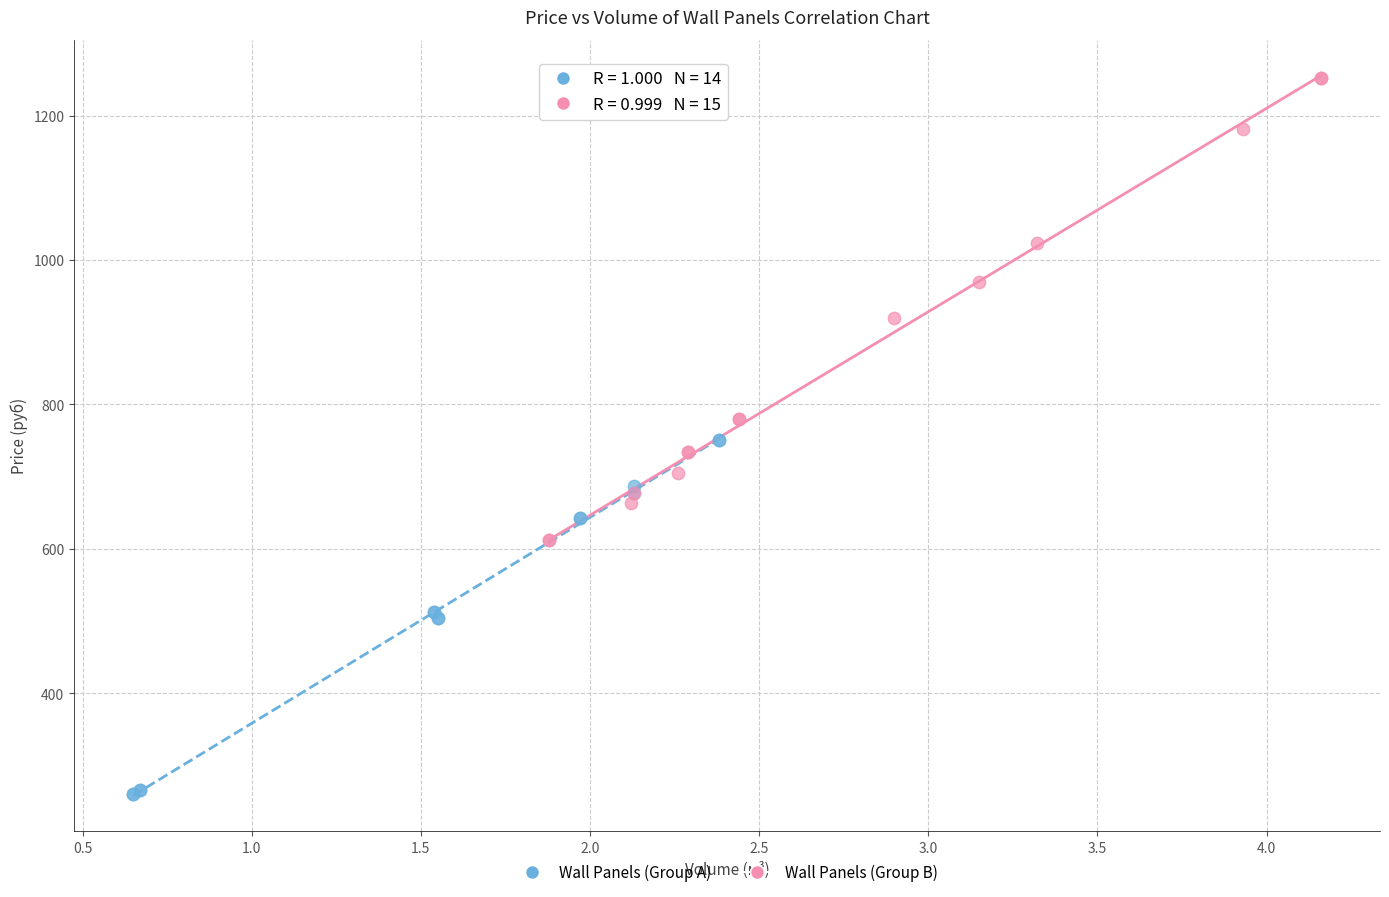

Which series contains the highest Y value?

Wall Panels (Group B)